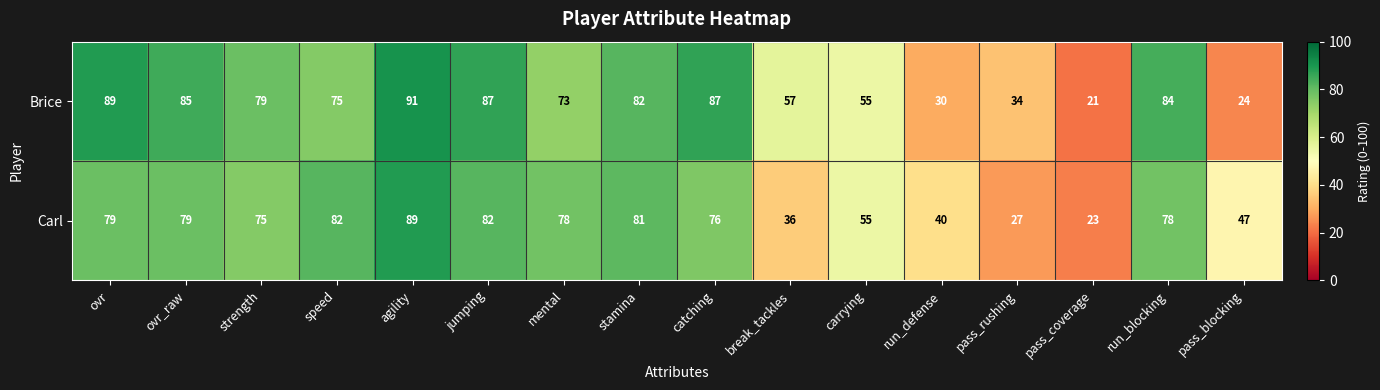

What is the greatest value displayed?

91